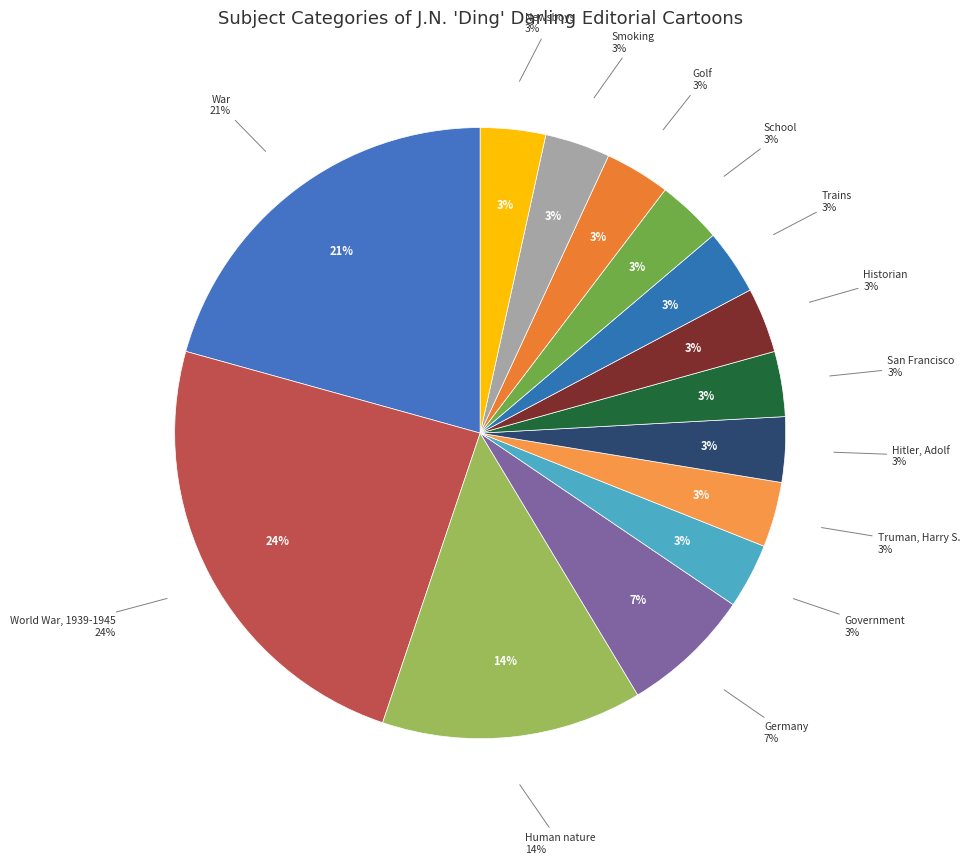

What is the change in value from World War, 1939-1945 to San Francisco?

-6